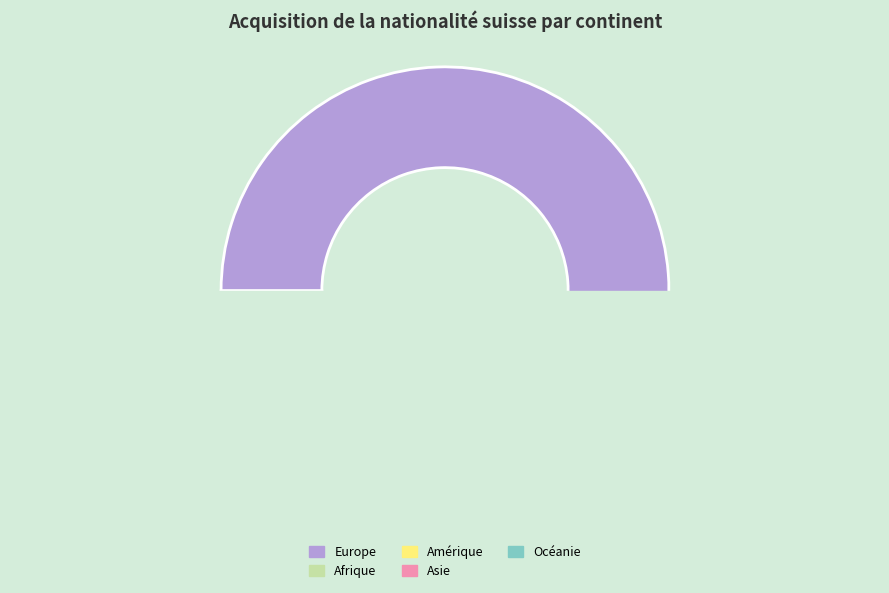

Is it true that Asie is 19% of the pie?

False